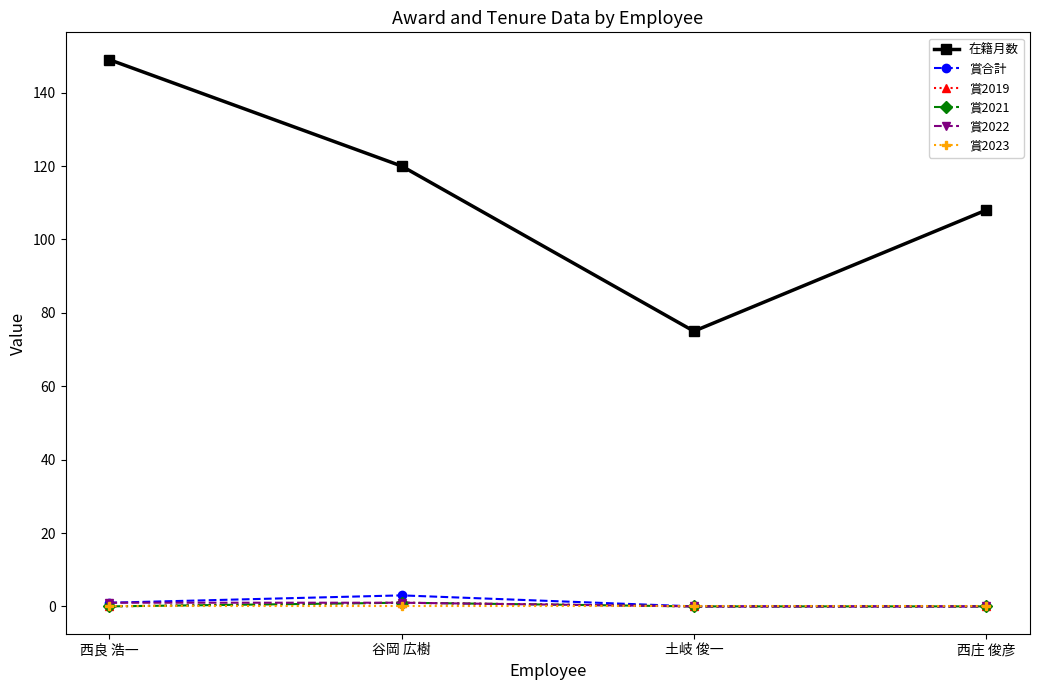

Rank the categories by 在籍月数 value from lowest to highest.

土岐 俊一, 西庄 俊彦, 谷岡 広樹, 西良 浩一